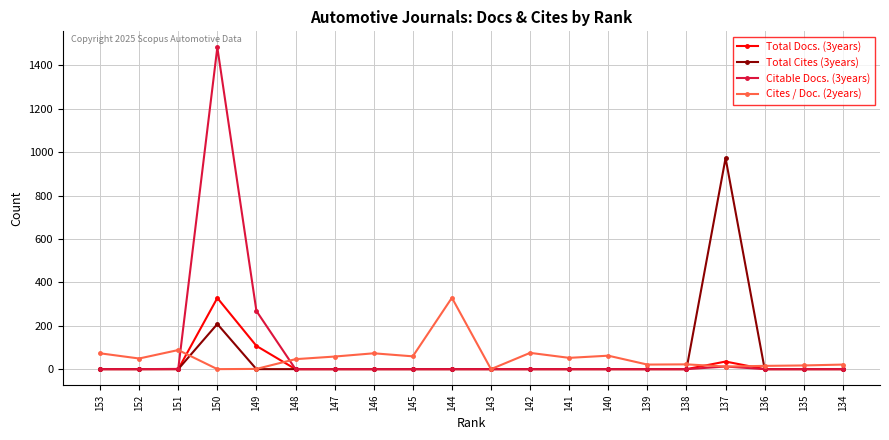

What is the difference between the maximum and minimum values in the Citable Docs. (3years) series?

1483